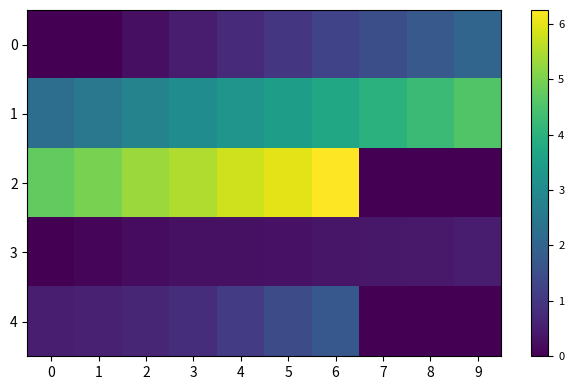

Reading left to right, transcribe all the data shown in this chart.

0: 0=0.0	1=0.0	2=0.2	3=0.5	4=0.7	5=1.0	6=1.3	7=1.5	8=1.7	9=2.0
1: 0=2.2	1=2.5	2=2.8	3=3.0	4=3.2	5=3.5	6=3.8	7=4.0	8=4.2	9=4.5
2: 0=4.7	1=5.0	2=5.3	3=5.5	4=5.8	5=6.0	6=6.2	7=0.0	8=0.0	9=0.0
3: 0=0.0	1=0.1	2=0.2	3=0.3	4=0.3	5=0.3	6=0.4	7=0.4	8=0.4	9=0.5
4: 0=0.5	1=0.6	2=0.7	3=0.8	4=1.1	5=1.4	6=1.7	7=0.0	8=0.0	9=0.0